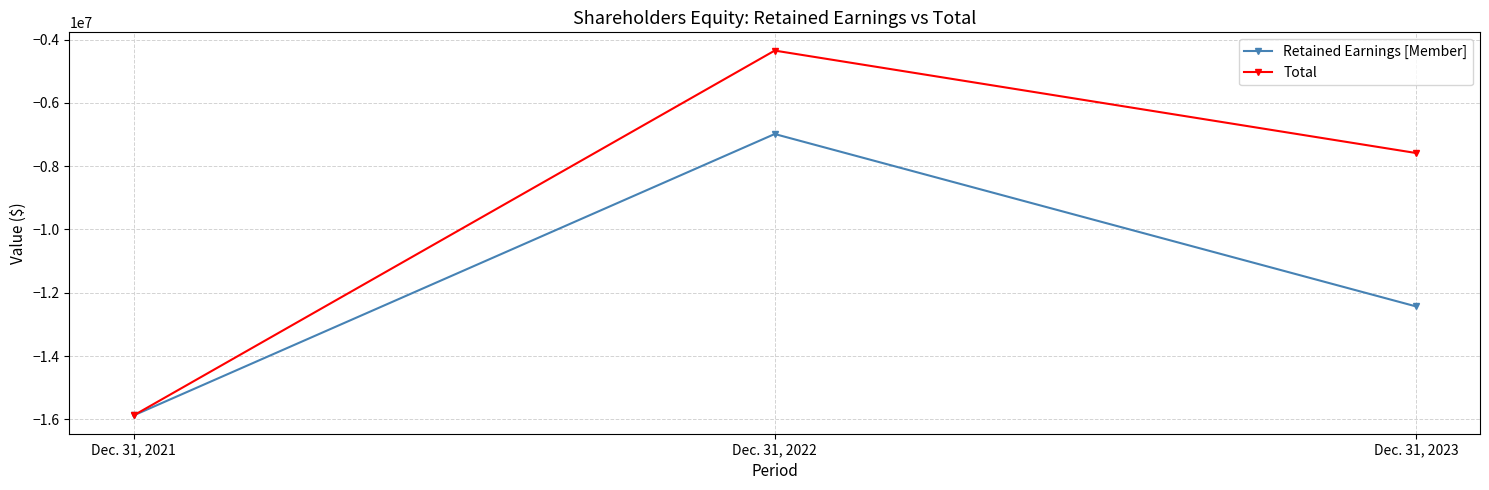

Which category has the lowest value in the Retained Earnings [Member] series?

Dec. 31, 2021